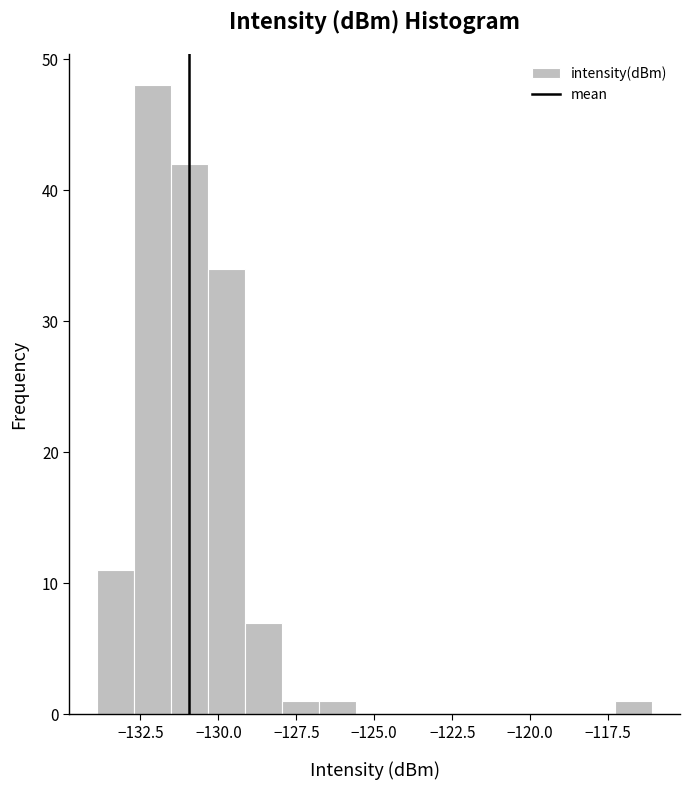

Around what value on the x-axis is the tallest bar? Give the approximate position of its centre, as read against the axis.

-132.0